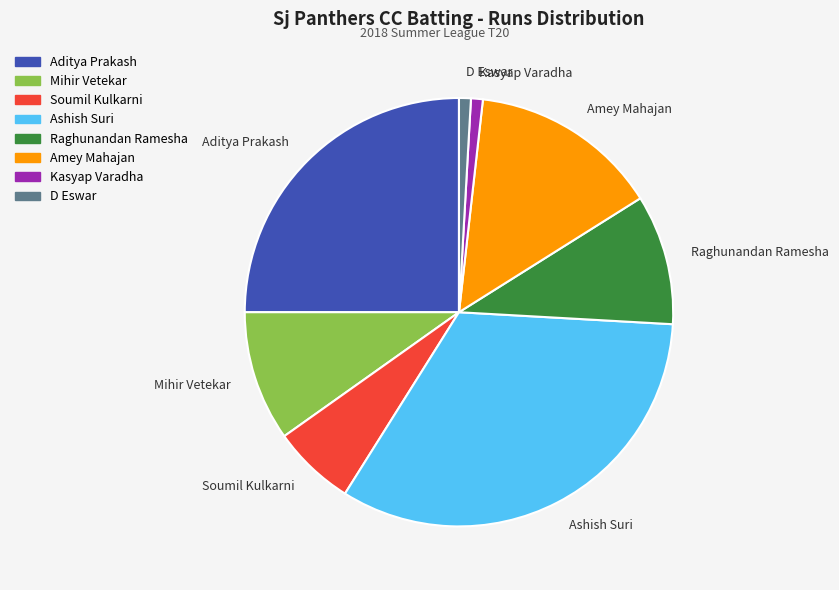

What is the largest slice in the pie chart?

Ashish Suri